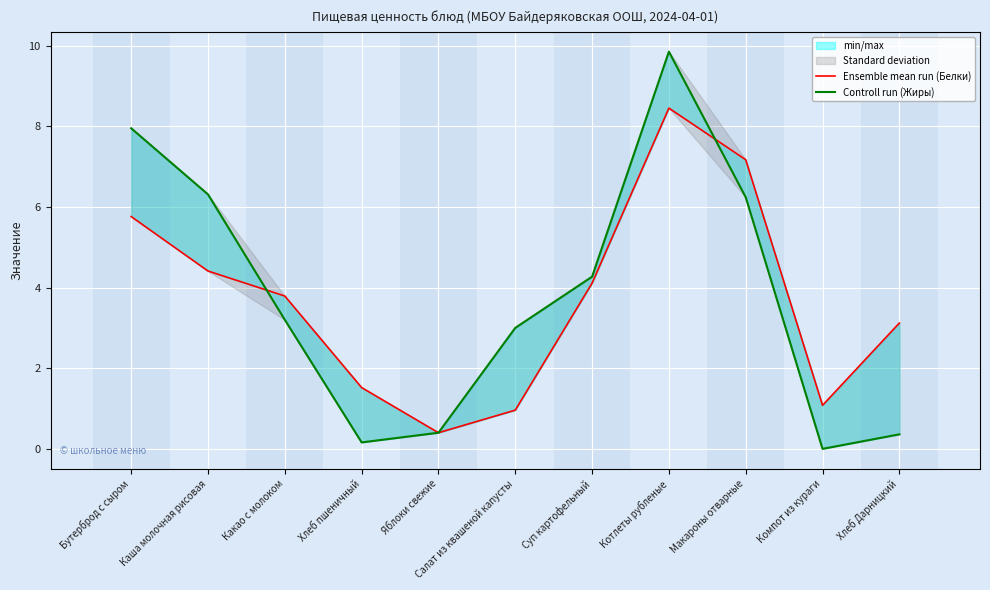

What position from the right is Суп картофельный?

5